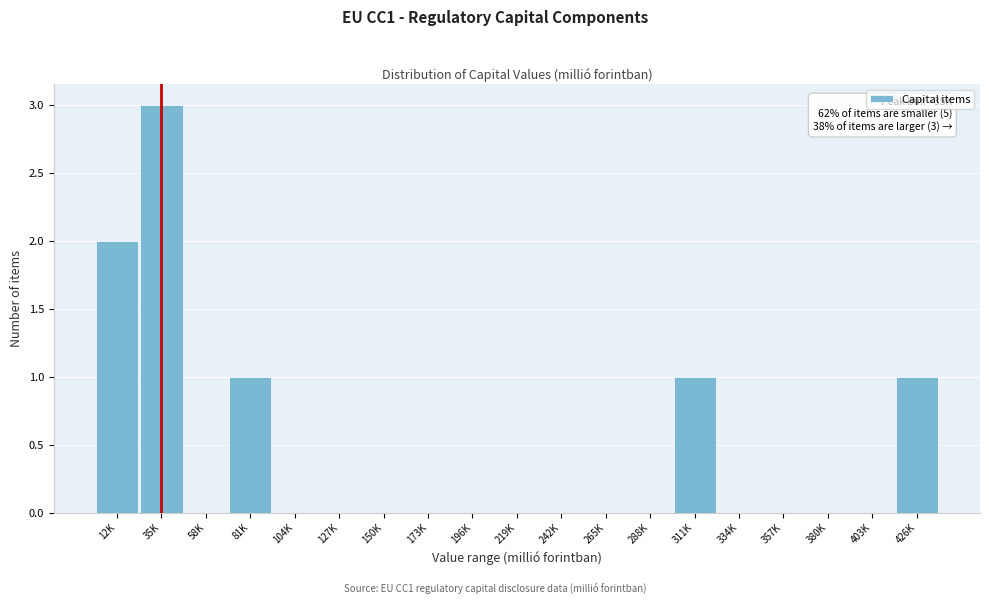

Reading left to right, extract all data points from this chart.

12K=2	35K=3	58K=0	81K=1	104K=0	127K=0	150K=0	173K=0	196K=0	219K=0	242K=0	265K=0	288K=0	311K=1	334K=0	357K=0	380K=0	403K=0	426K=1